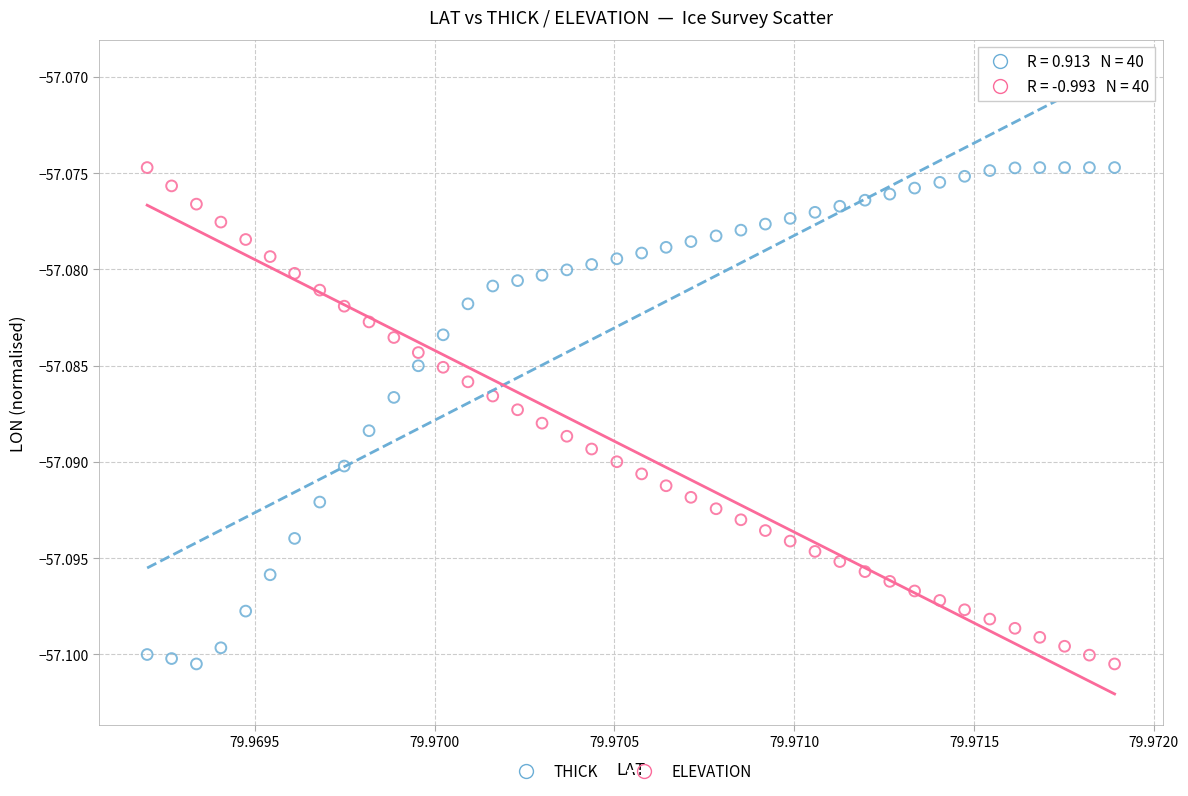

What are all the series names shown in the legend?

THICK, ELEVATION